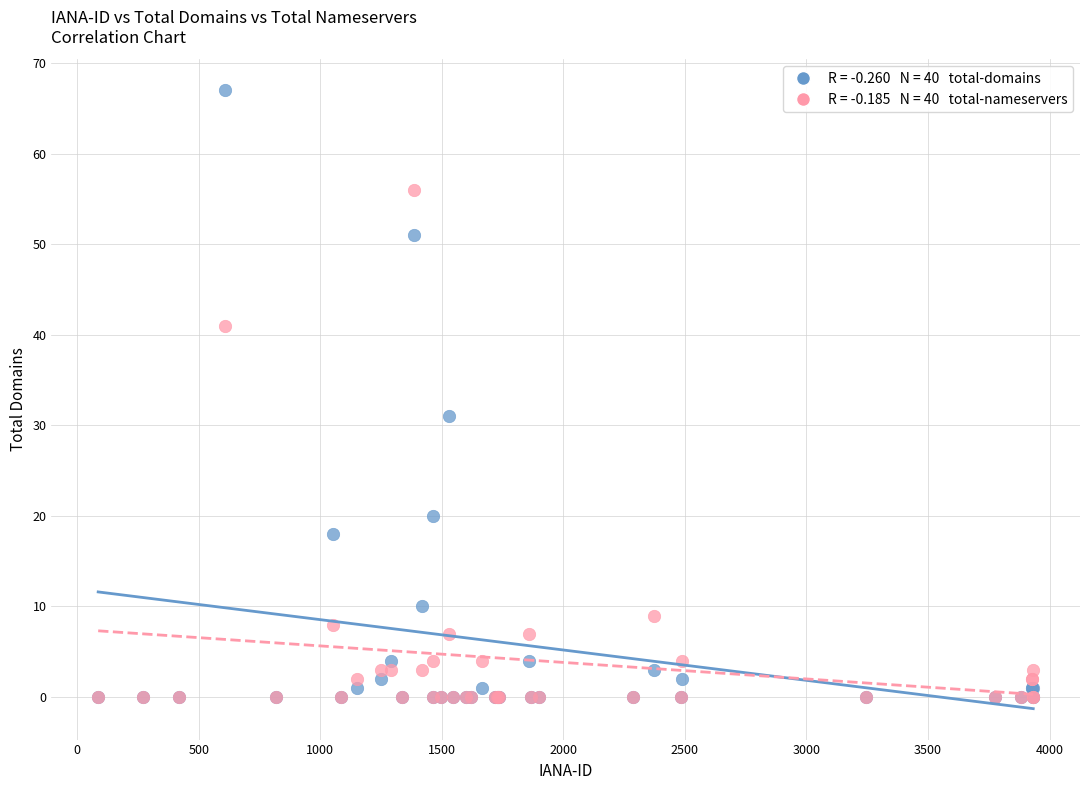

Across all series, what Y value is closest to 33?

31